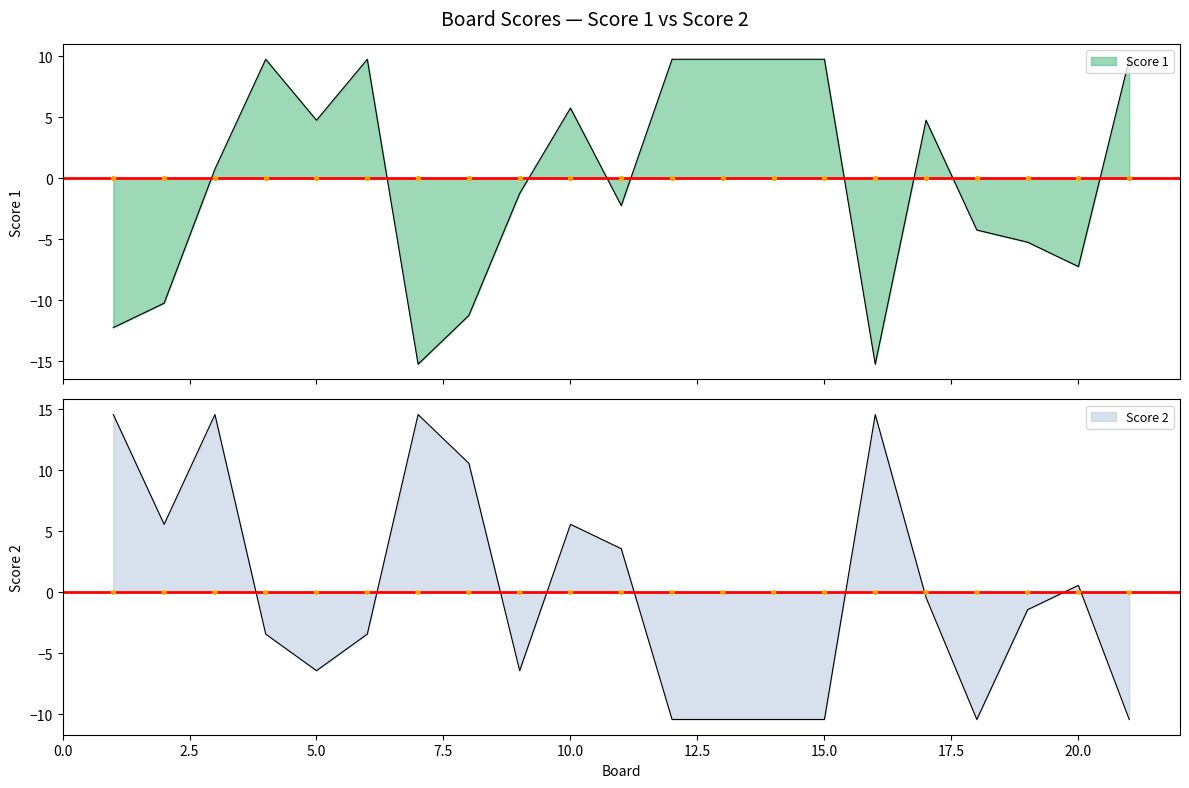

What is the total value across all series at 7?

-0.7